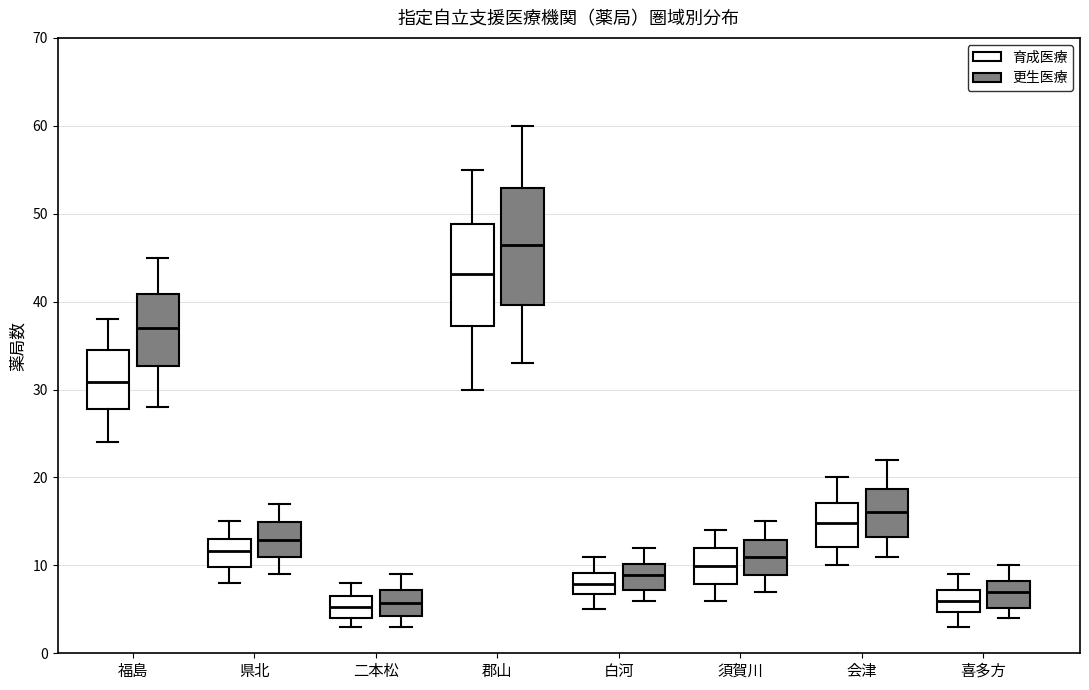

Reading left to right, transcribe this box plot: for each box, give where its median line is, the range the box spans, and where its two whiskers end, as read against the y-axis. The values are not printed on the chart, so give them approximately, as read against the axis.

福島 (育成医療): median 31, box 28 to 34, whiskers 24 to 38
福島 (更生医療): median 37, box 33 to 41, whiskers 28 to 45
県北 (育成医療): median 12, box 10 to 13, whiskers 8 to 15
県北 (更生医療): median 13, box 11 to 15, whiskers 9 to 17
二本松 (育成医療): median 5, box 4 to 6, whiskers 3 to 8
二本松 (更生医療): median 6, box 4 to 7, whiskers 3 to 9
郡山 (育成医療): median 43, box 37 to 49, whiskers 30 to 55
郡山 (更生医療): median 46, box 40 to 53, whiskers 33 to 60
白河 (育成医療): median 8, box 7 to 9, whiskers 5 to 11
白河 (更生医療): median 9, box 7 to 10, whiskers 6 to 12
須賀川 (育成医療): median 10, box 8 to 12, whiskers 6 to 14
須賀川 (更生医療): median 11, box 9 to 13, whiskers 7 to 15
会津 (育成医療): median 15, box 12 to 17, whiskers 10 to 20
会津 (更生医療): median 16, box 13 to 19, whiskers 11 to 22
喜多方 (育成医療): median 6, box 5 to 7, whiskers 3 to 9
喜多方 (更生医療): median 7, box 5 to 8, whiskers 4 to 10